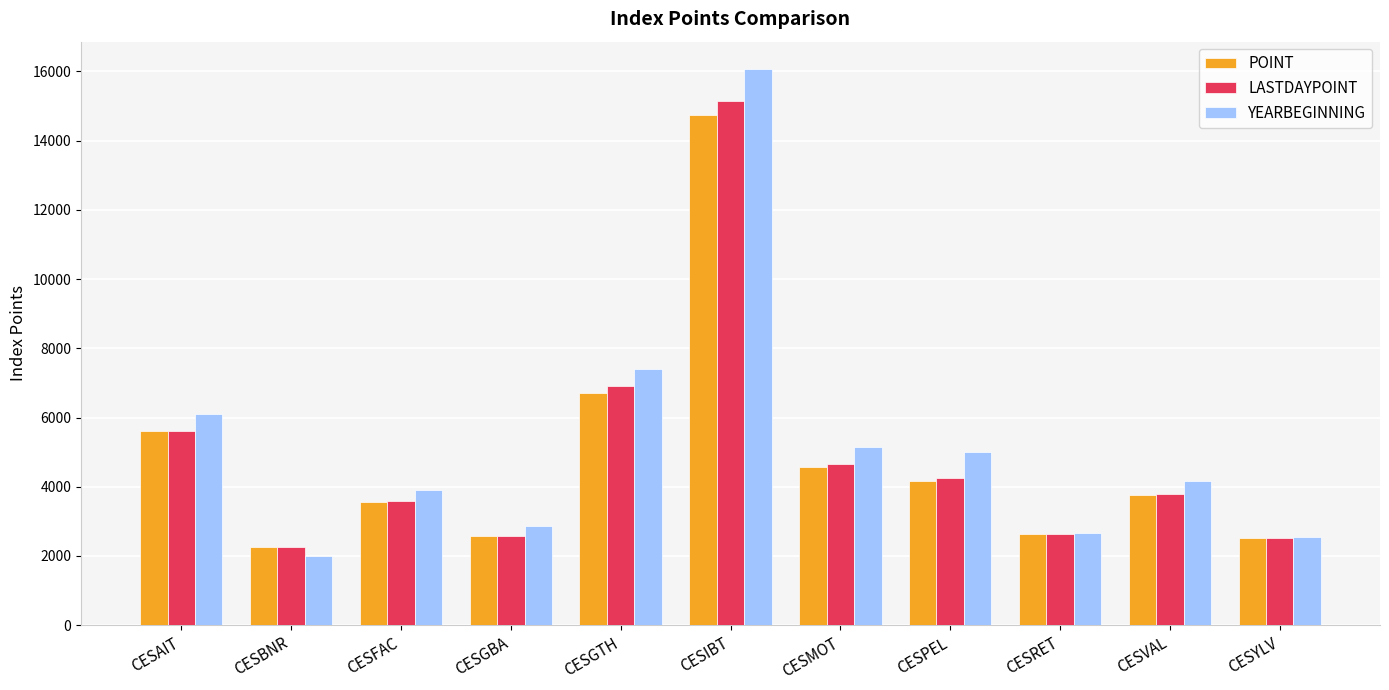

At which category does the chart reach its peak across all series?

CESIBT